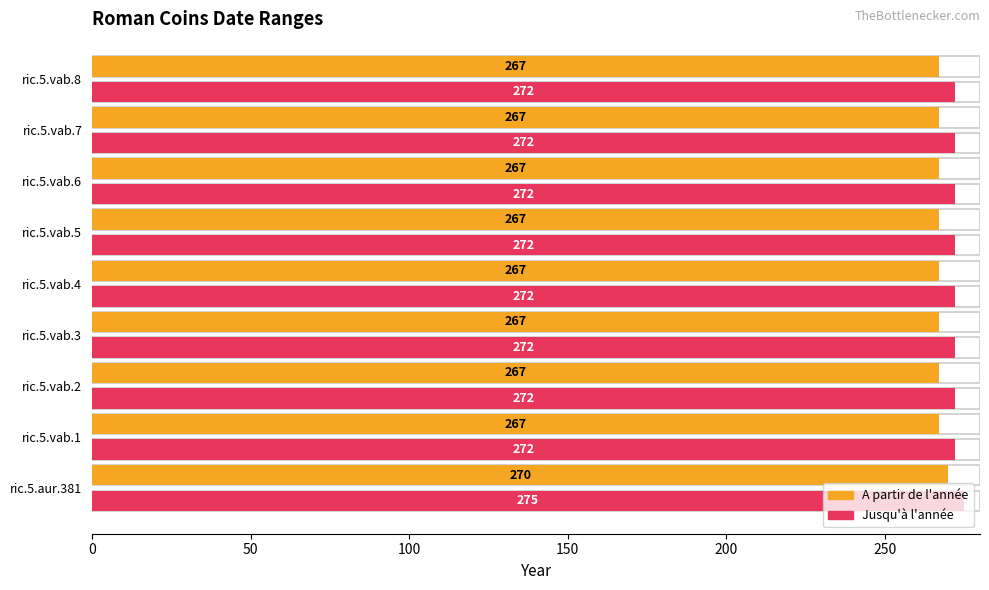

At ric.5.vab.7, list the series in order from smallest to largest.

A partir de l'année, Jusqu'à l'année